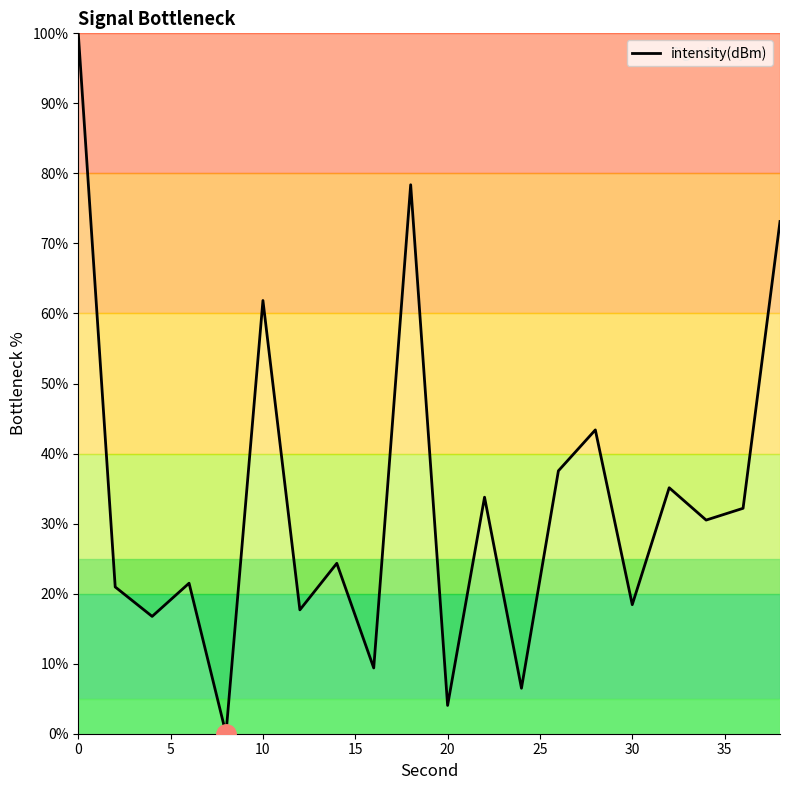

What is the maximum value shown in the chart?

100.0